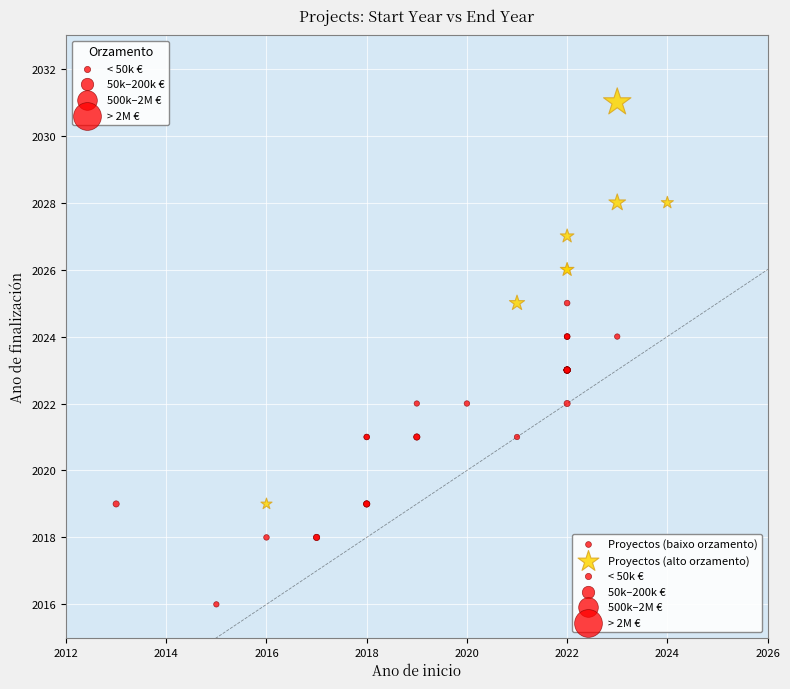

Which series has the widest spread of Y values?

Proyectos (alto orzamento)